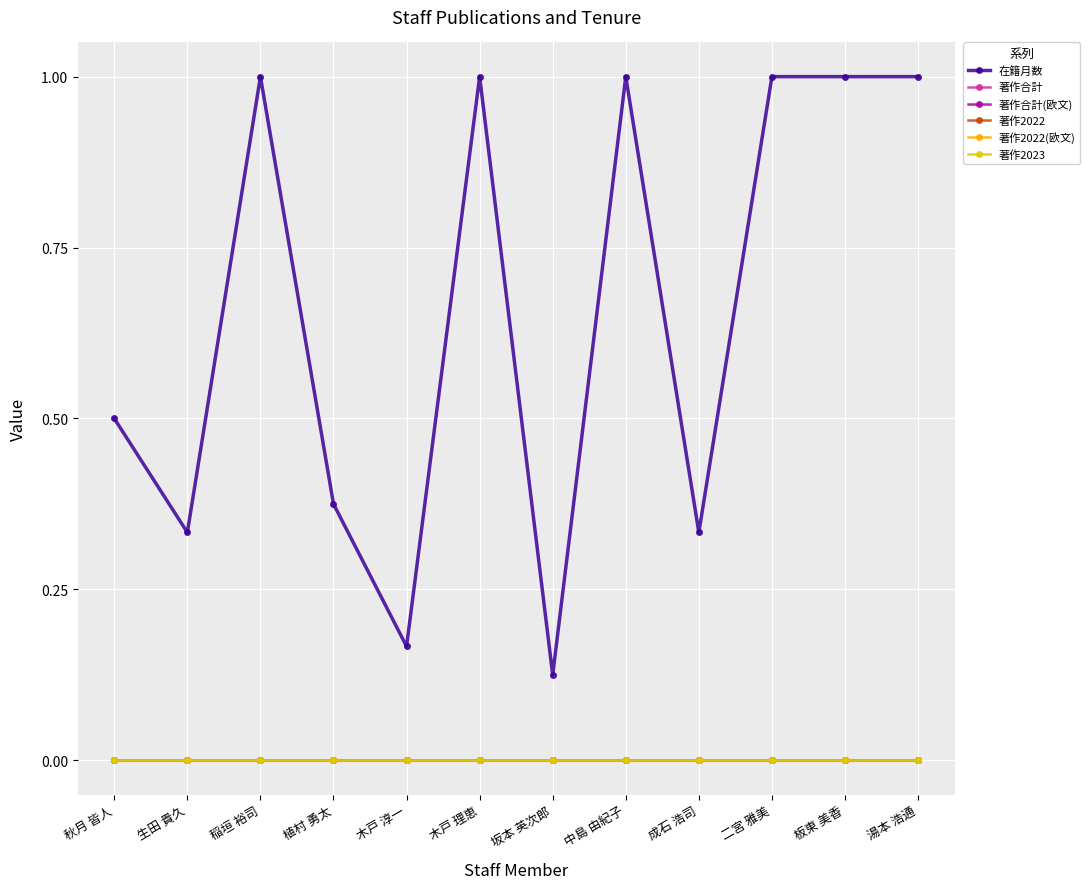

Reading left to right, transcribe all the data shown in this chart.

在籍月数: 秋月 皆人=0.5	生田 貴久=0.3	稲垣 裕司=1.0	植村 勇太=0.4	木戸 淳一=0.2	木戸 理恵=1.0	坂本 英次郎=0.1	中島 由紀子=1.0	成石 浩司=0.3	二宮 雅美=1.0	板東 美香=1.0	湯本 浩通=1.0
著作合計: 秋月 皆人=0.0	生田 貴久=0.0	稲垣 裕司=0.0	植村 勇太=0.0	木戸 淳一=0.0	木戸 理恵=0.0	坂本 英次郎=0.0	中島 由紀子=0.0	成石 浩司=0.0	二宮 雅美=0.0	板東 美香=0.0	湯本 浩通=0.0
著作合計(欧文): 秋月 皆人=0.0	生田 貴久=0.0	稲垣 裕司=0.0	植村 勇太=0.0	木戸 淳一=0.0	木戸 理恵=0.0	坂本 英次郎=0.0	中島 由紀子=0.0	成石 浩司=0.0	二宮 雅美=0.0	板東 美香=0.0	湯本 浩通=0.0
著作2022: 秋月 皆人=0.0	生田 貴久=0.0	稲垣 裕司=0.0	植村 勇太=0.0	木戸 淳一=0.0	木戸 理恵=0.0	坂本 英次郎=0.0	中島 由紀子=0.0	成石 浩司=0.0	二宮 雅美=0.0	板東 美香=0.0	湯本 浩通=0.0
著作2022(欧文): 秋月 皆人=0.0	生田 貴久=0.0	稲垣 裕司=0.0	植村 勇太=0.0	木戸 淳一=0.0	木戸 理恵=0.0	坂本 英次郎=0.0	中島 由紀子=0.0	成石 浩司=0.0	二宮 雅美=0.0	板東 美香=0.0	湯本 浩通=0.0
著作2023: 秋月 皆人=0.0	生田 貴久=0.0	稲垣 裕司=0.0	植村 勇太=0.0	木戸 淳一=0.0	木戸 理恵=0.0	坂本 英次郎=0.0	中島 由紀子=0.0	成石 浩司=0.0	二宮 雅美=0.0	板東 美香=0.0	湯本 浩通=0.0